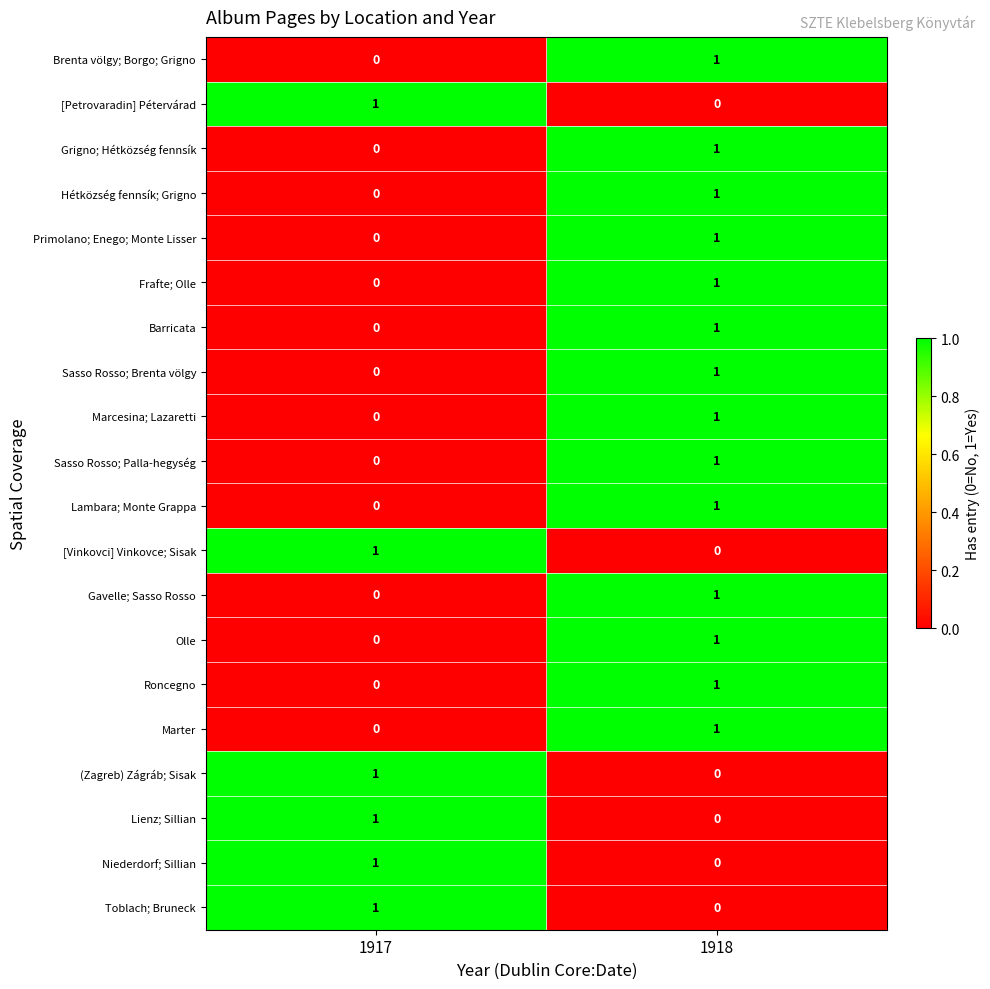

What is the total value across all series at 1917?

6